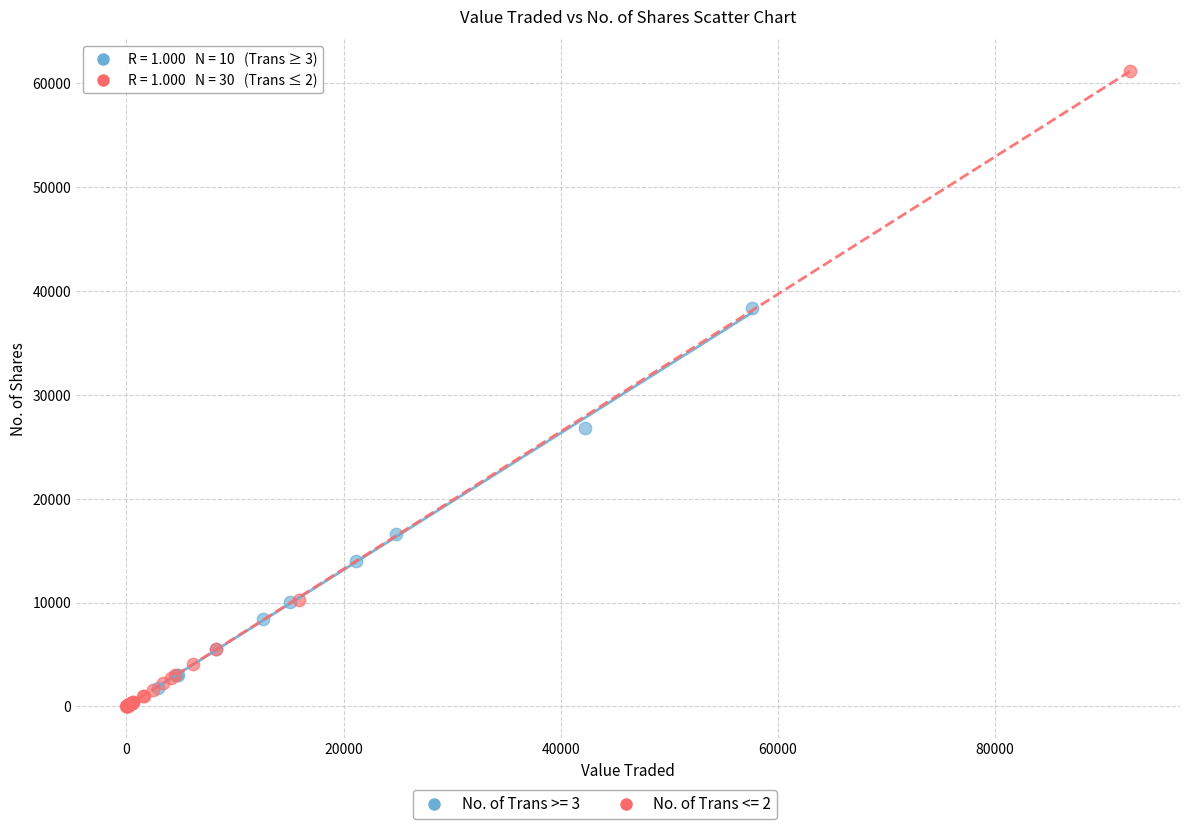

Which series contains the highest Y value?

No. of Trans <= 2